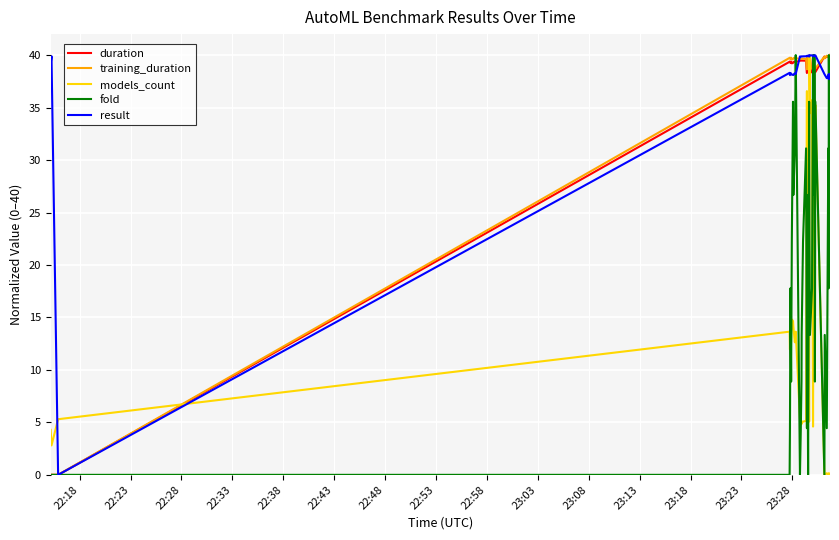

What is the difference between the maximum and second lowest values in the models_count series?

40.0